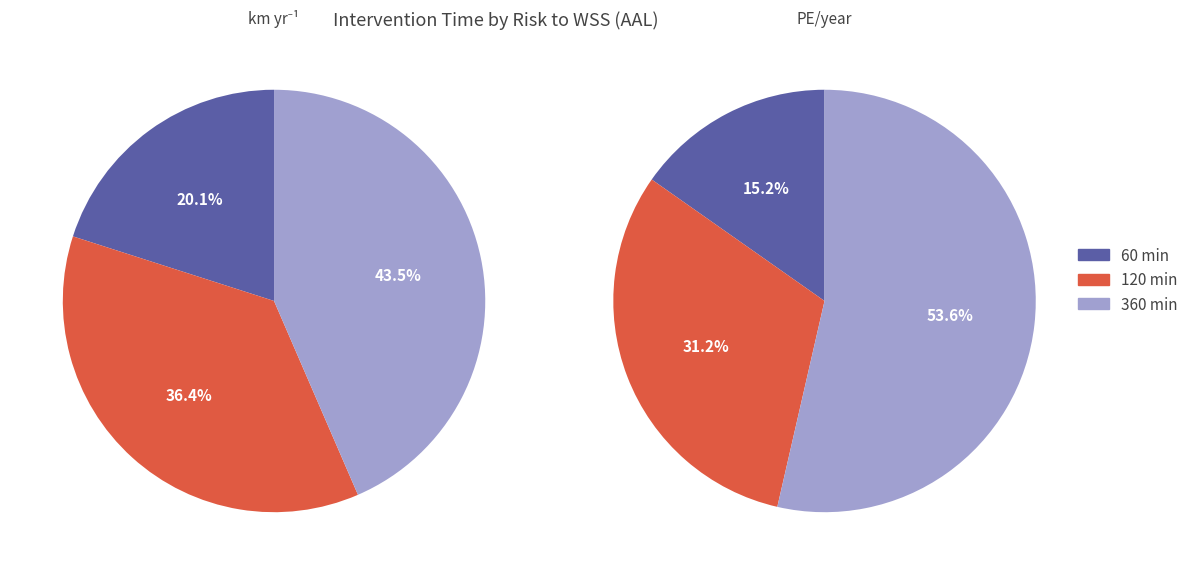

How much of the chart is everything except 120?

63.6%